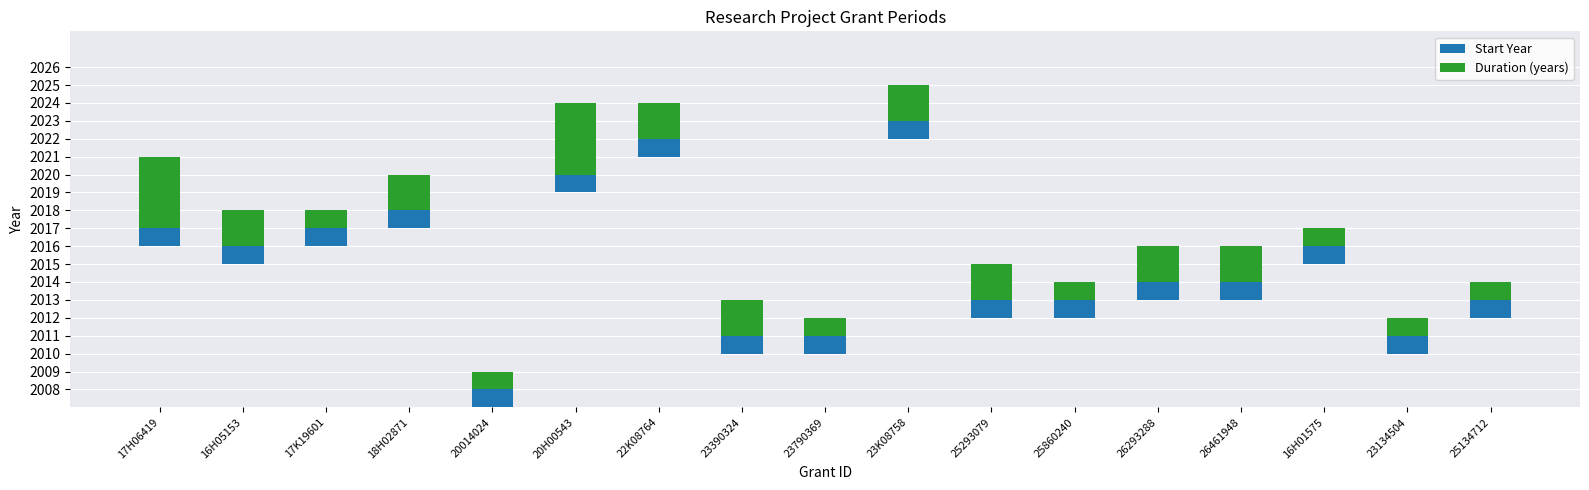

What is the average value of the Duration (years) series?

2